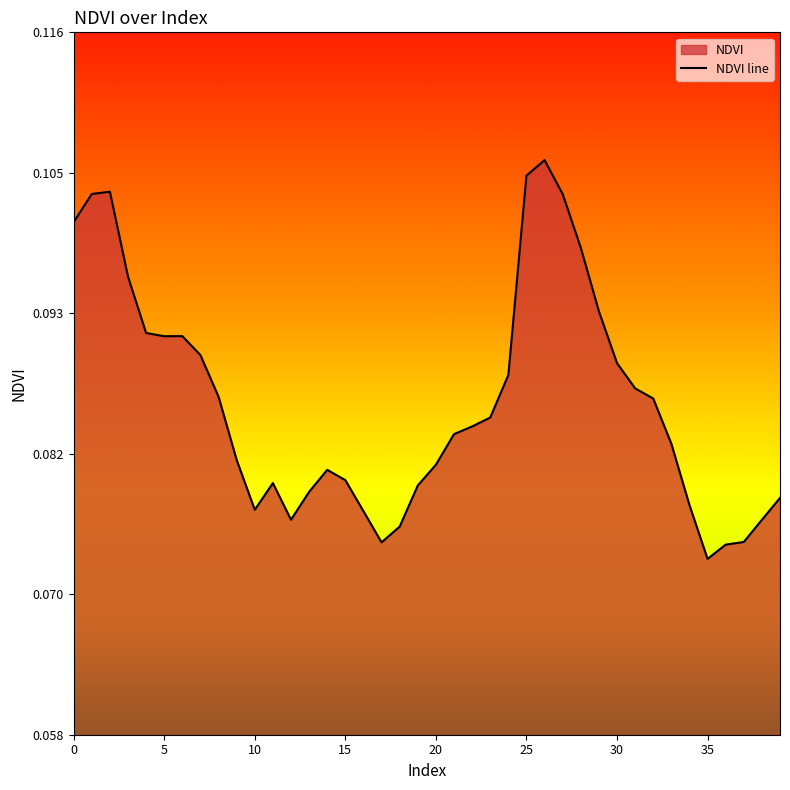

What is the label of the 22nd point from the right?

18